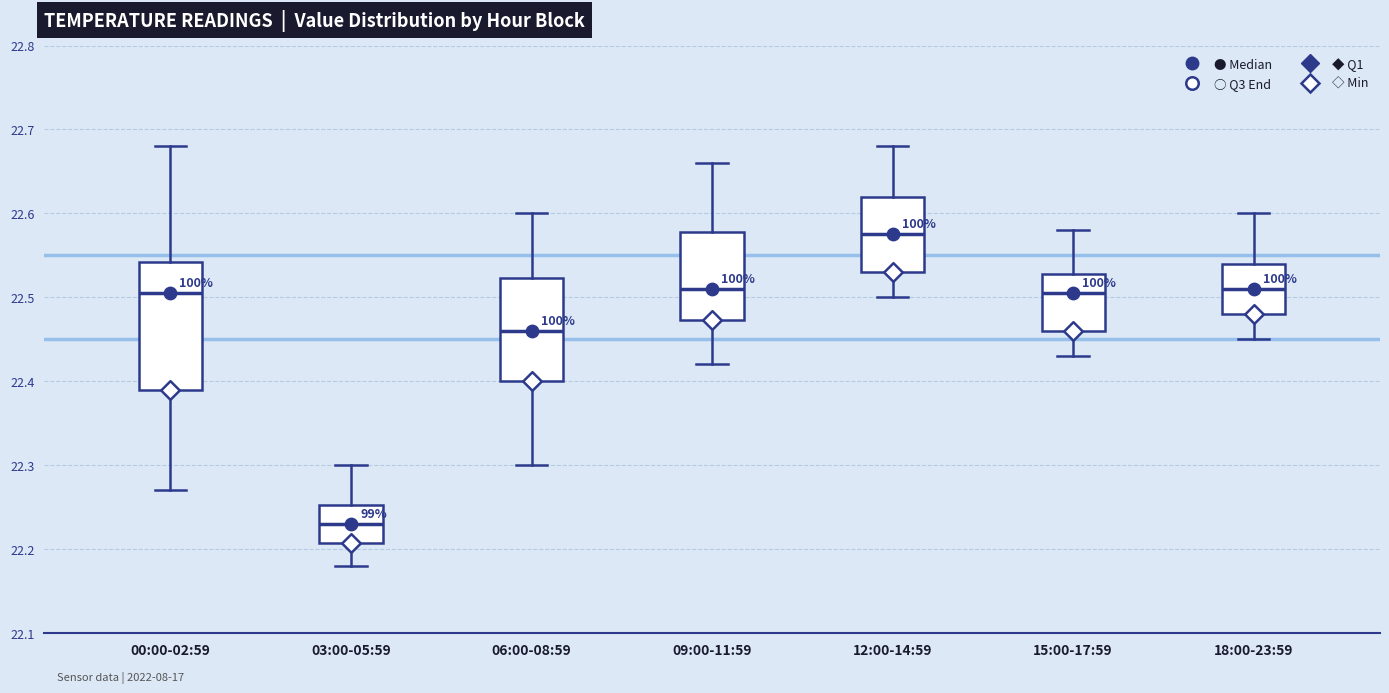

Which box has the highest median line?

12:00-14:59